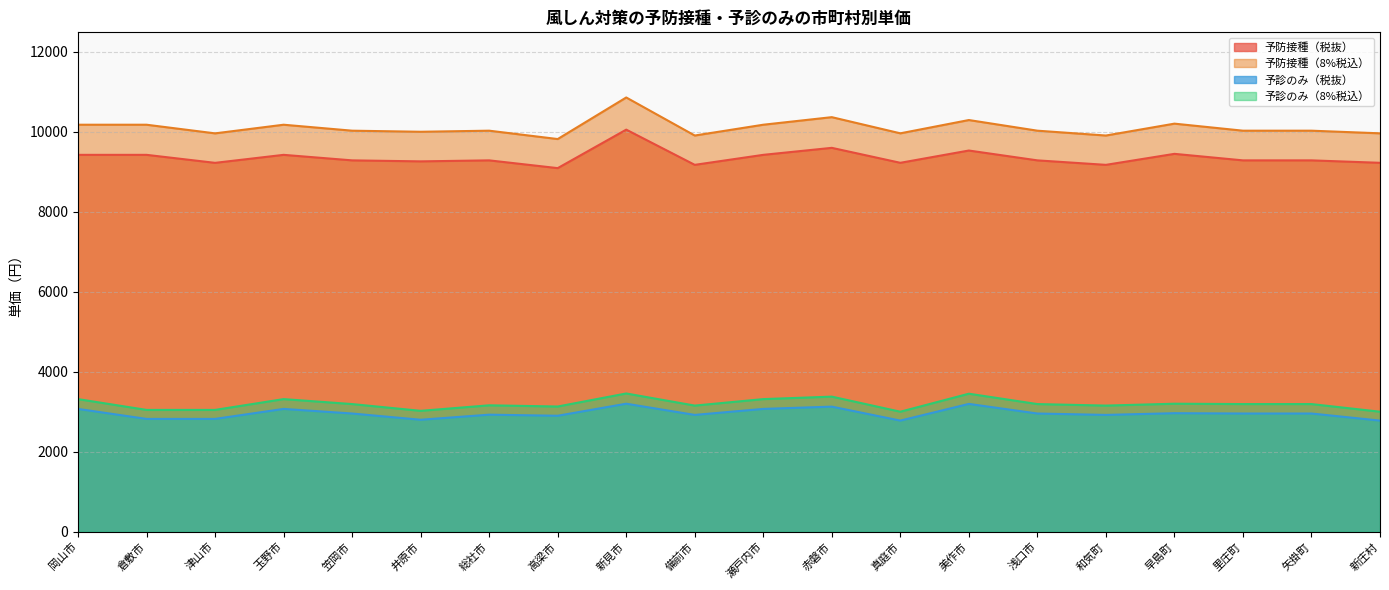

What position from the right is 高梁市?

13